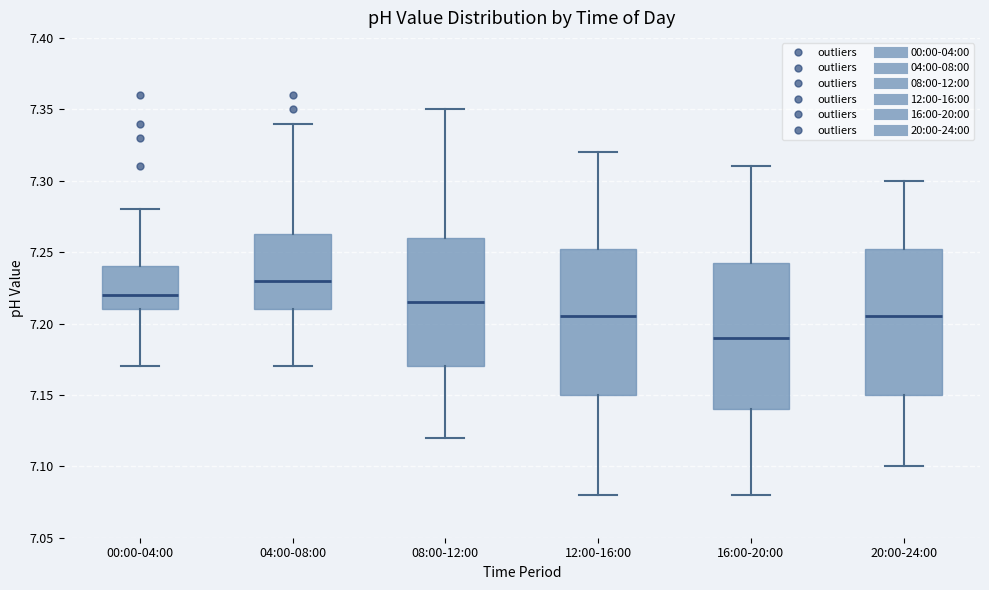

Reading left to right, transcribe this box plot: for each box, give where its median line is, the range the box spans, and where its two whiskers end, as read against the y-axis. The values are not printed on the chart, so give them approximately, as read against the axis.

00:00-04:00: median 7.220, box 7.210 to 7.240, whiskers 7.170 to 7.280
04:00-08:00: median 7.230, box 7.210 to 7.265, whiskers 7.170 to 7.340
08:00-12:00: median 7.215, box 7.170 to 7.260, whiskers 7.120 to 7.350
12:00-16:00: median 7.205, box 7.150 to 7.255, whiskers 7.080 to 7.320
16:00-20:00: median 7.190, box 7.140 to 7.245, whiskers 7.080 to 7.310
20:00-24:00: median 7.205, box 7.150 to 7.255, whiskers 7.100 to 7.300